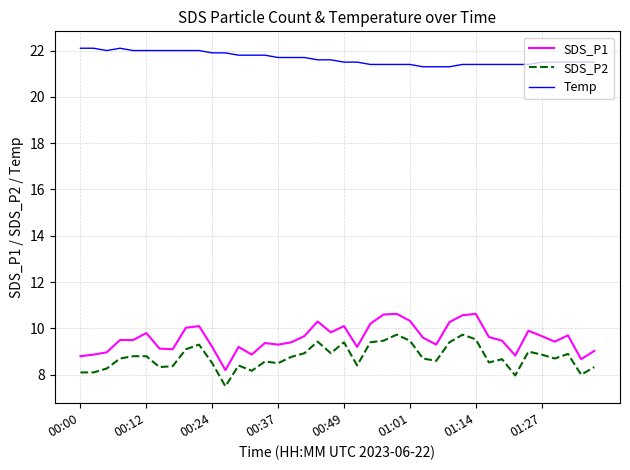

Which series has the largest range (max minus min)?

SDS_P1